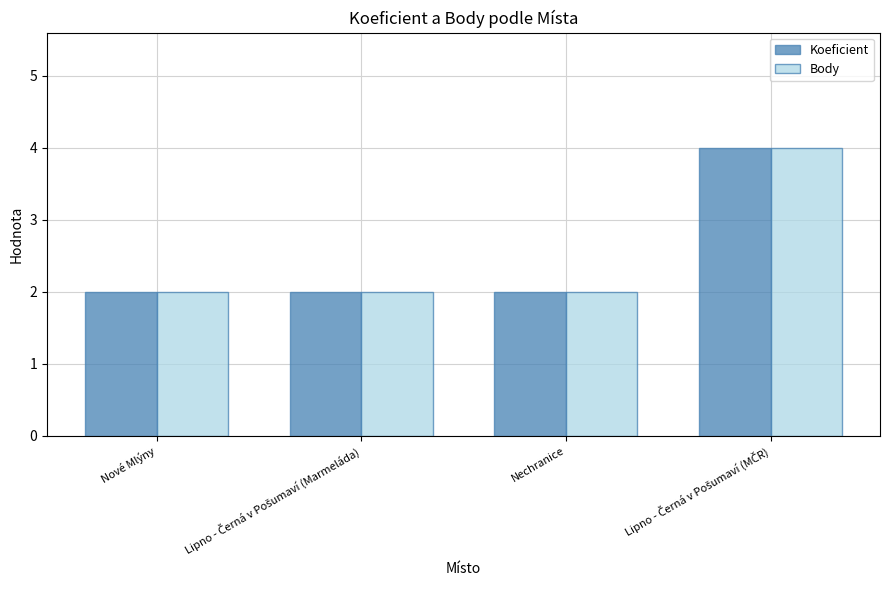

Reading left to right, transcribe all the data shown in this chart.

Koeficient: 2	2	2	4
Body: 2	2	2	4